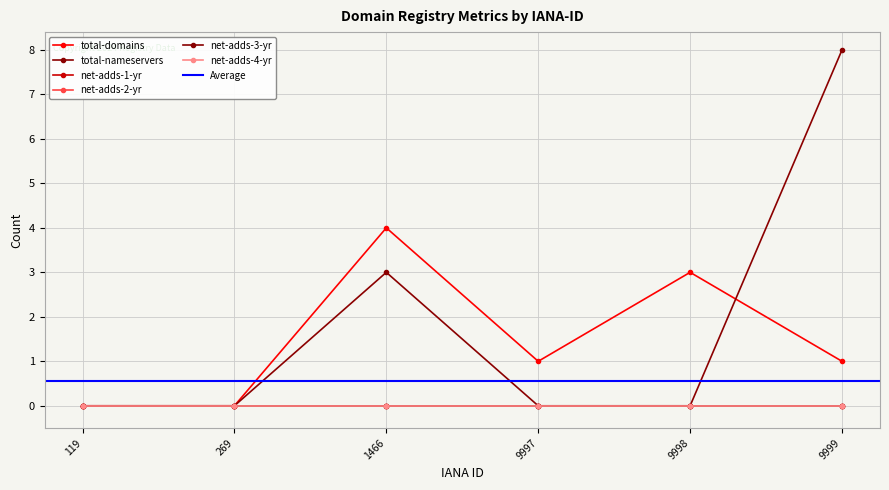

At how many categories does at least one series exceed 5?

1